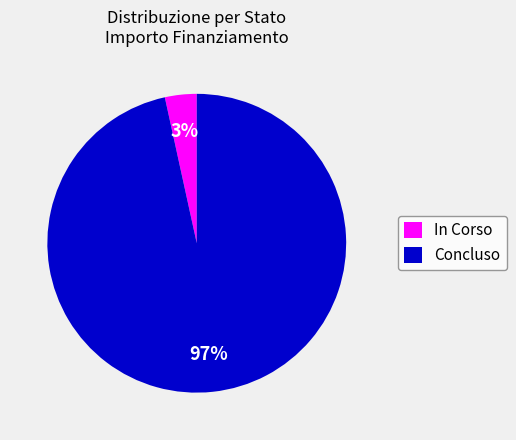

Does any single category account for the majority?

Yes